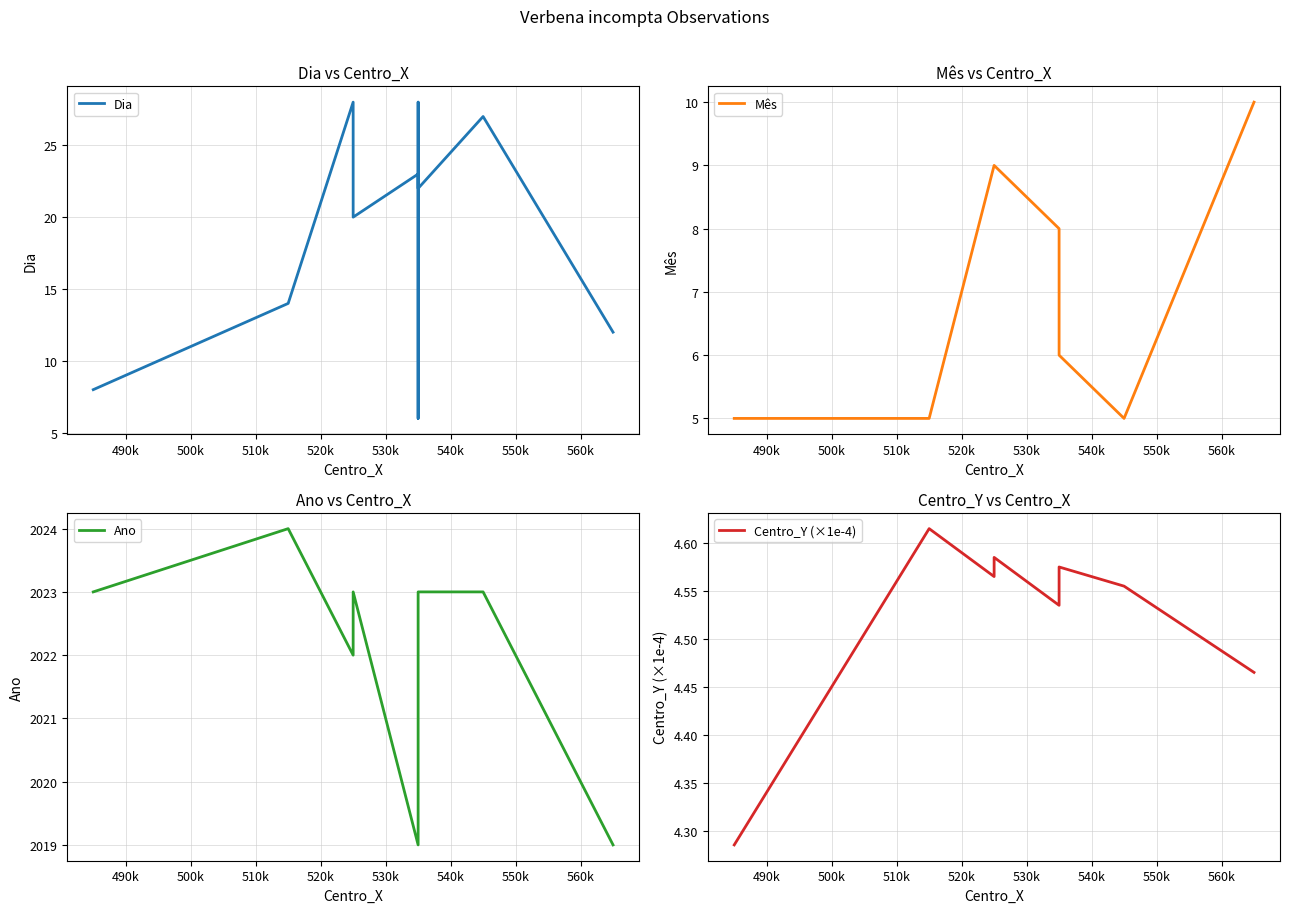

The Centro_Y (×1e-4) series shows 7.3 at 550k. True or false?

False